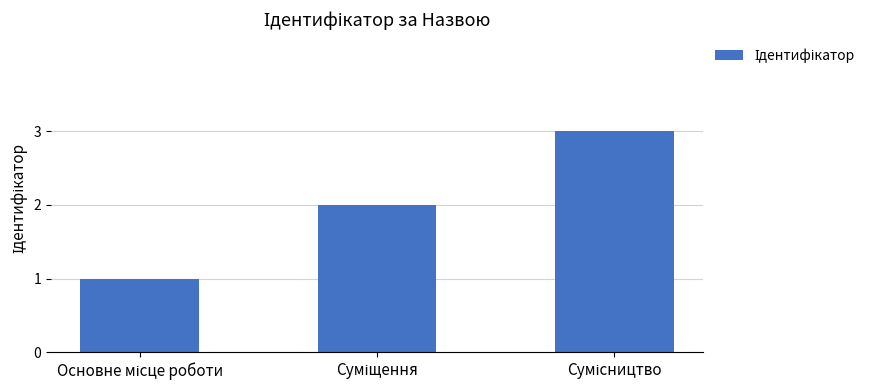

Reading left to right, what are all the values shown in this chart?

1	2	3